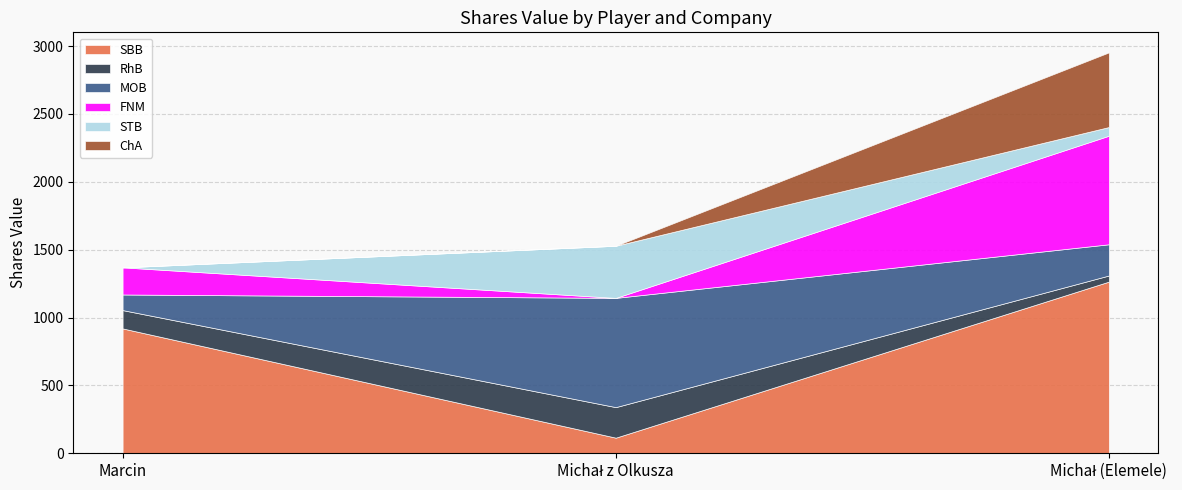

At how many categories does at least one series exceed 1073?

1